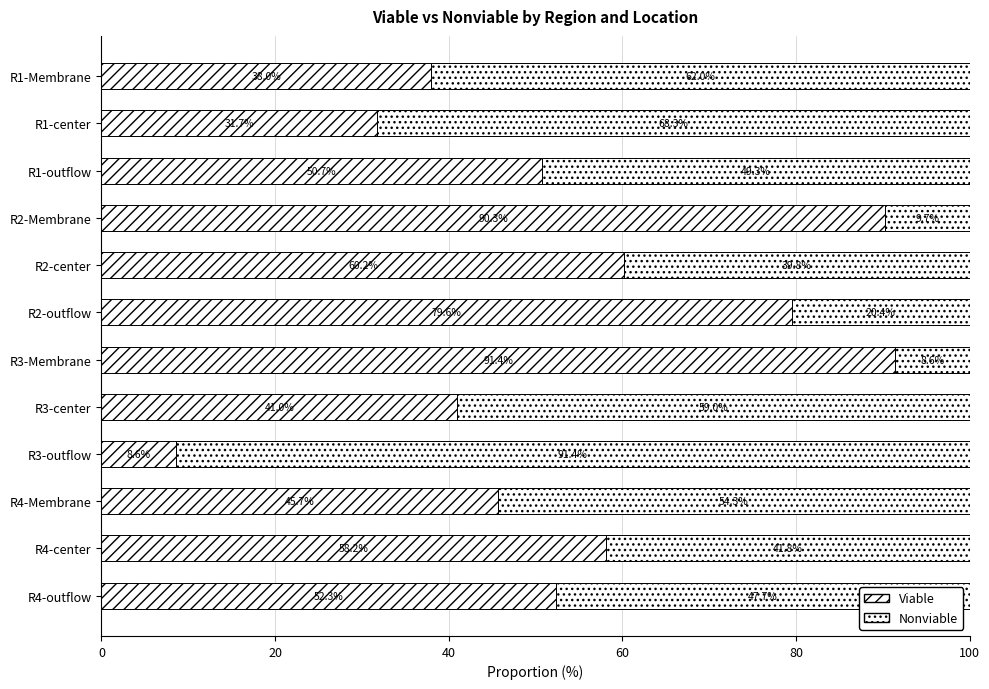

Which series has the largest total across all categories?

Viable